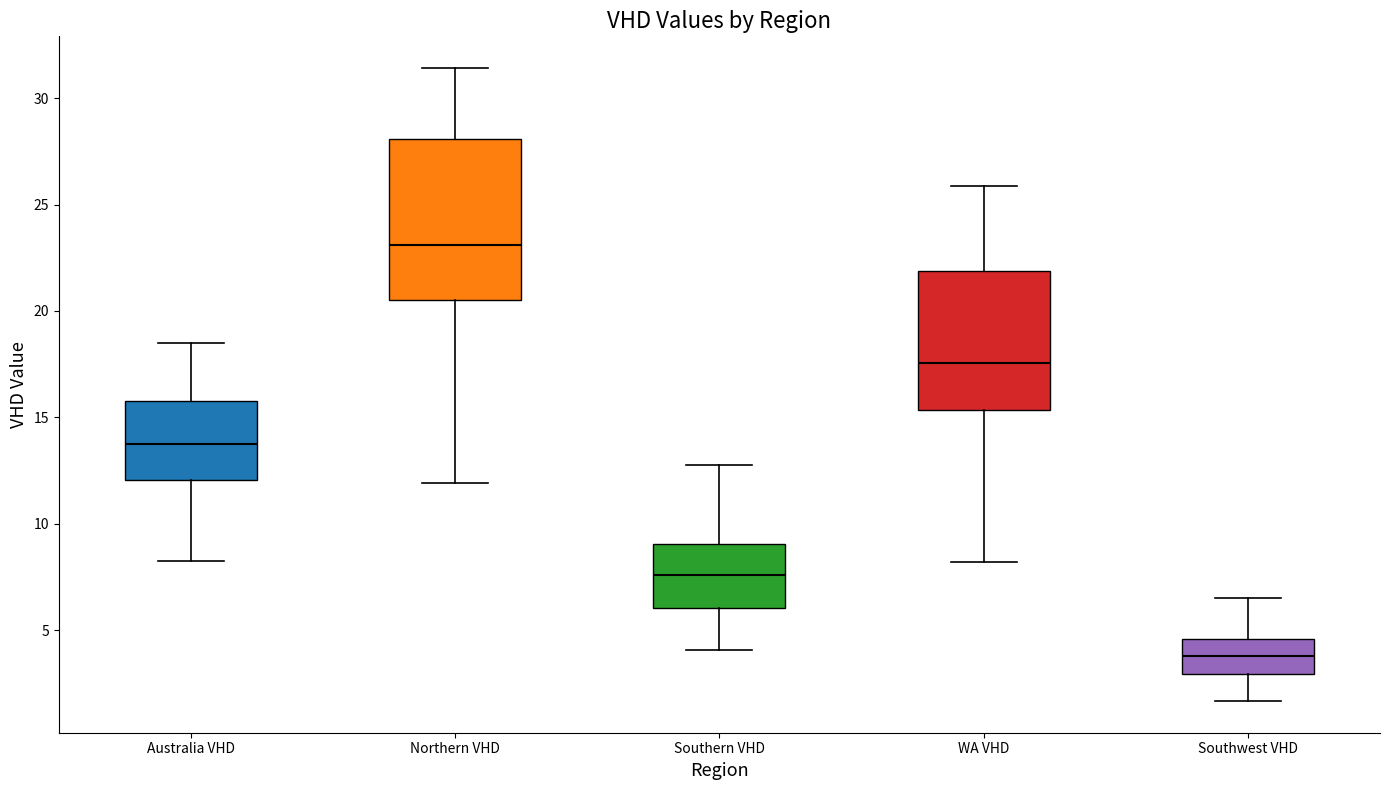

Reading left to right, transcribe this box plot: for each box, give where its median line is, the range the box spans, and where its two whiskers end, as read against the y-axis. The values are not printed on the chart, so give them approximately, as read against the axis.

Australia VHD: median 13.5, box 12.0 to 16.0, whiskers 8.0 to 18.5
Northern VHD: median 23.0, box 20.5 to 28.0, whiskers 12.0 to 31.5
Southern VHD: median 7.5, box 6.0 to 9.0, whiskers 4.0 to 13.0
WA VHD: median 17.5, box 15.5 to 22.0, whiskers 8.0 to 26.0
Southwest VHD: median 4.0, box 3.0 to 4.5, whiskers 1.5 to 6.5